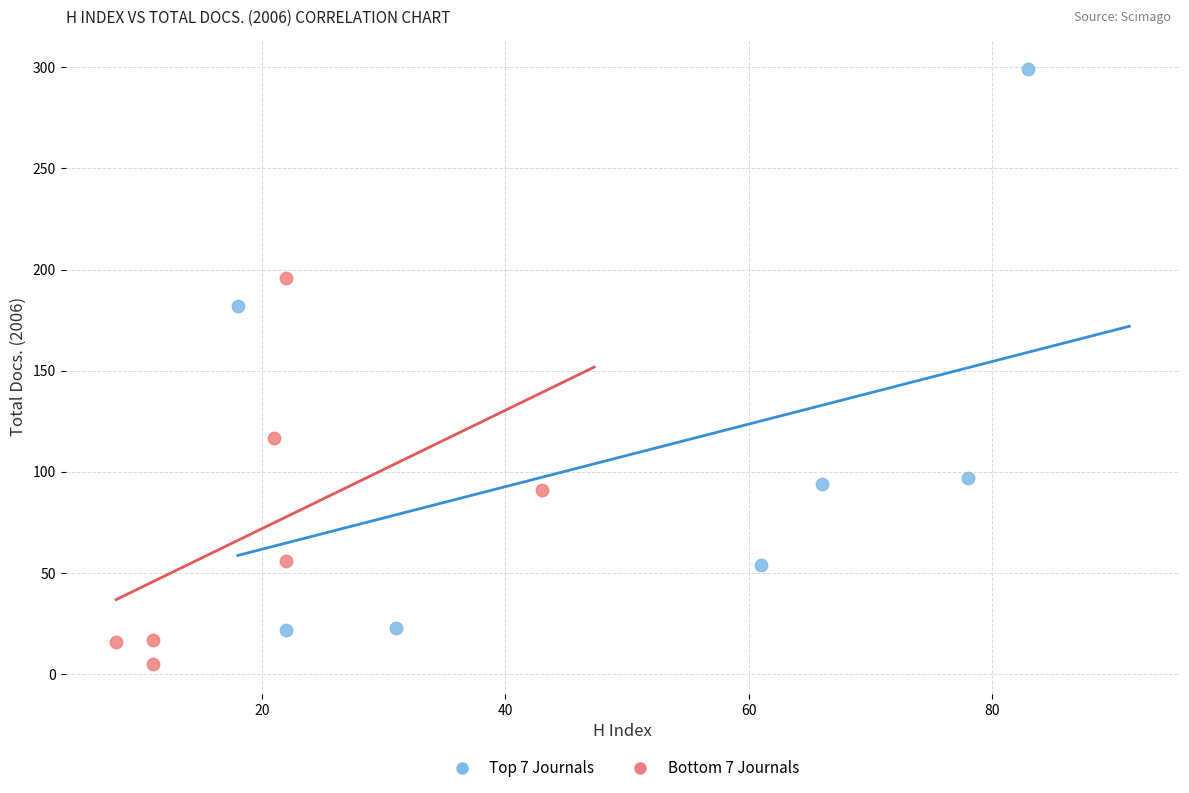

What are all the series names shown in the legend?

Top 7 Journals, Bottom 7 Journals